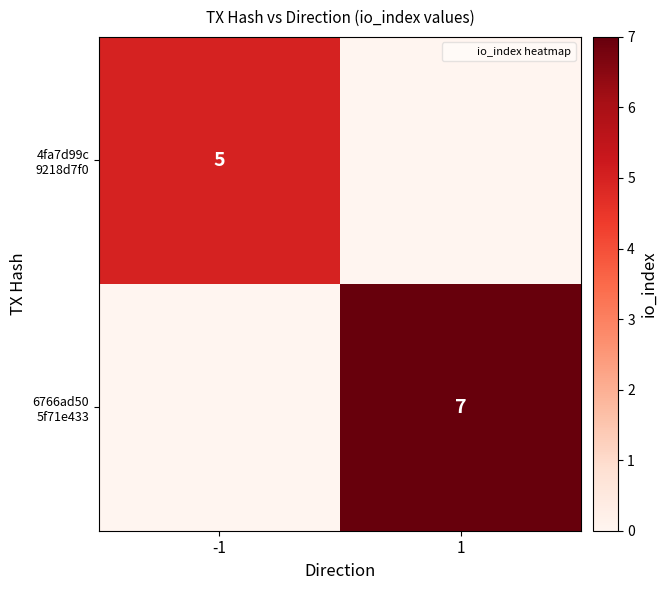

What is the difference between the maximum and minimum values in the 6766ad50 5f71e433 series?

7